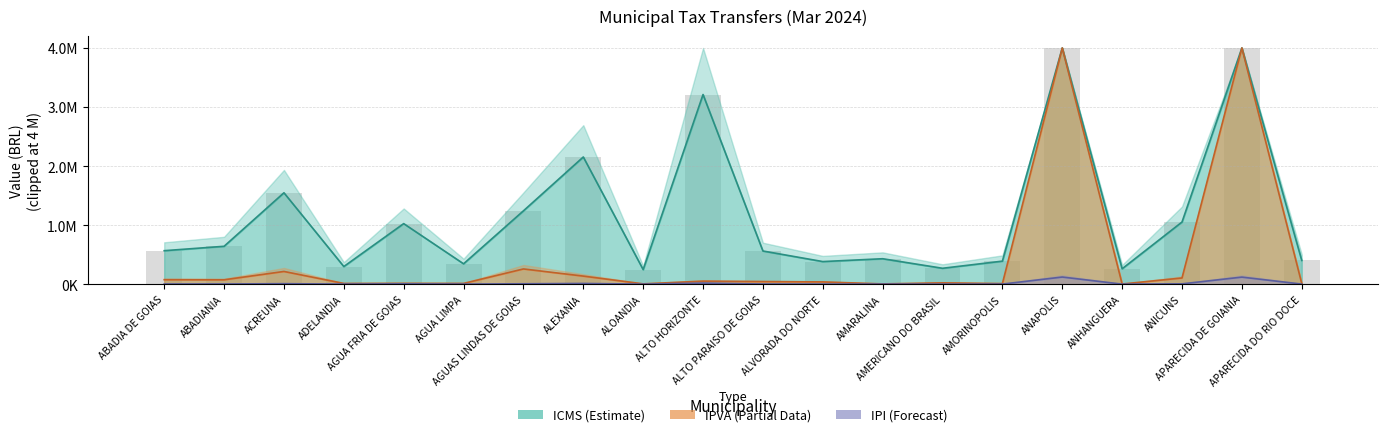

What is the greatest value displayed?

4000000.0